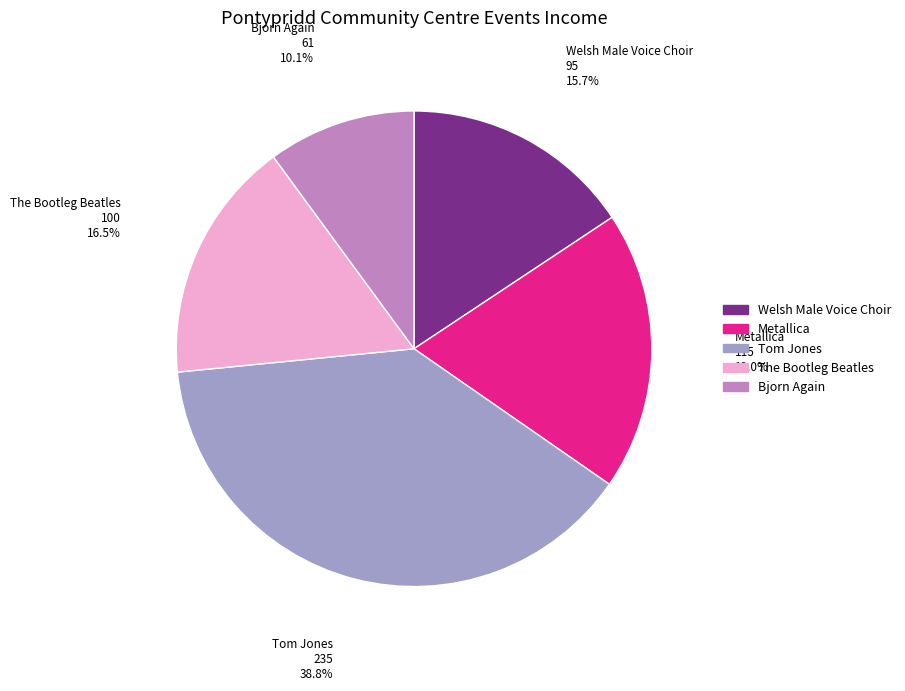

Is there a majority slice in this chart?

No